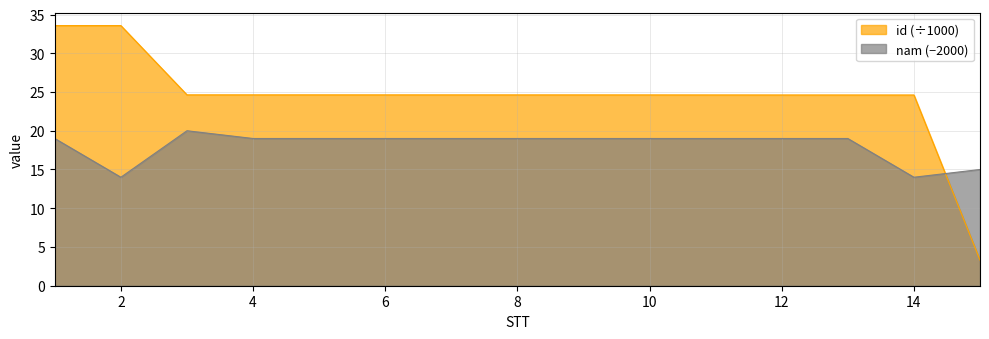

How many lines are shown in the chart?

2